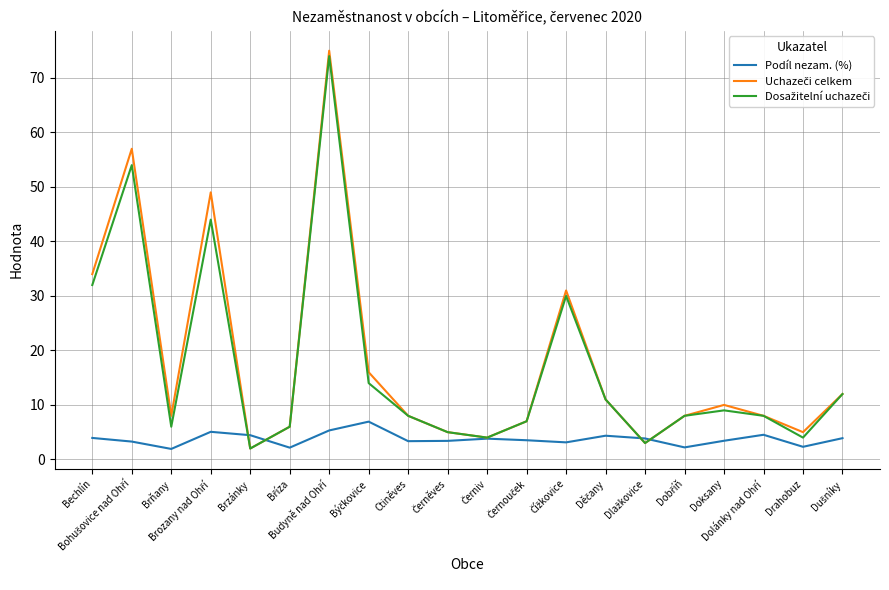

What is the minimum value for Podíl nezam. (%)?

1.9